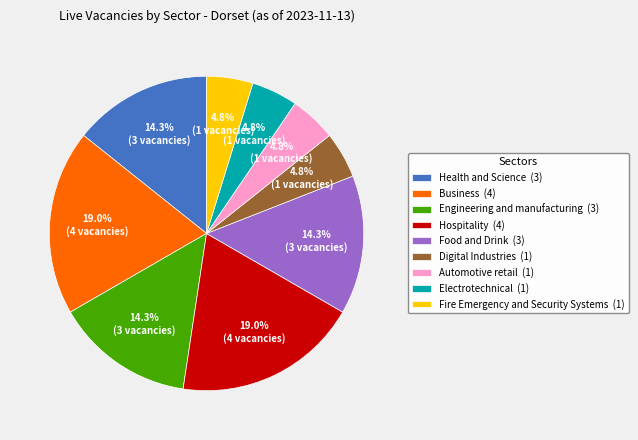

To the nearest percent, what is the combined percentage of Hospitality and Automotive retail?

24%